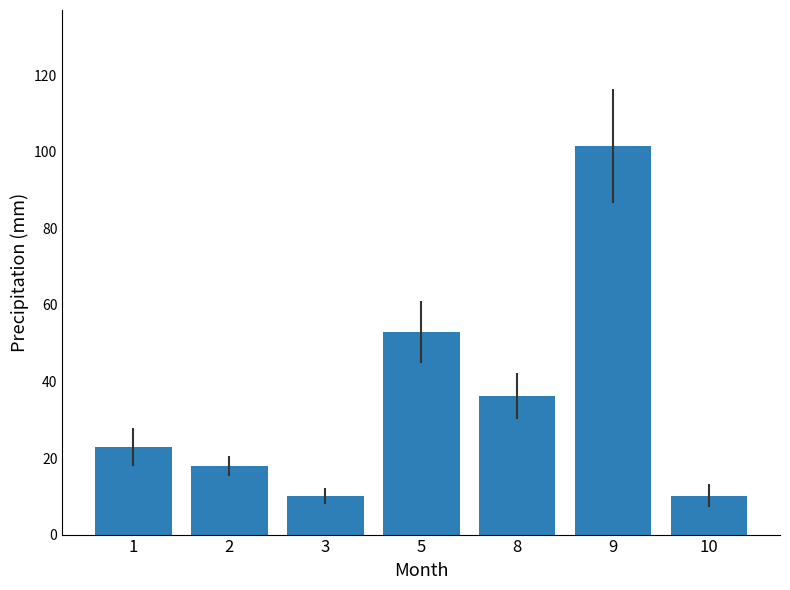

How many bars are there in total?

7